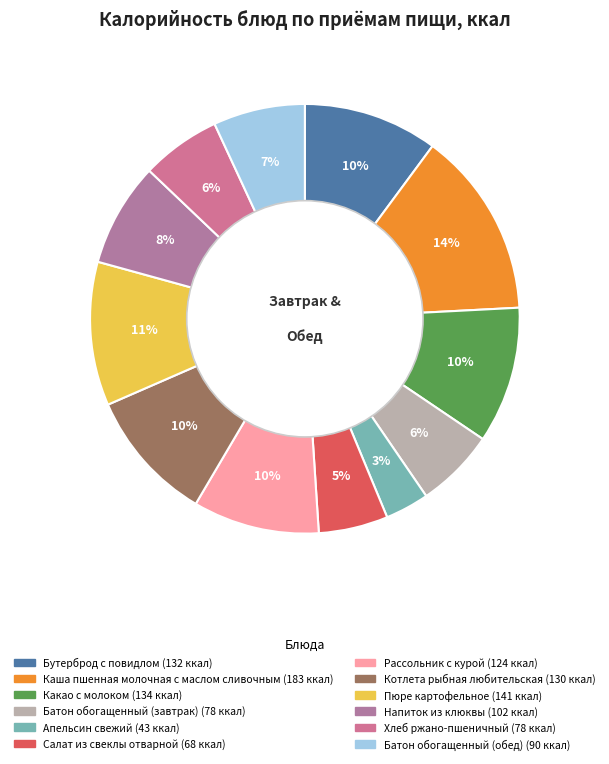

What is the largest slice in the pie chart?

Каша пшенная молочная с маслом сливочным